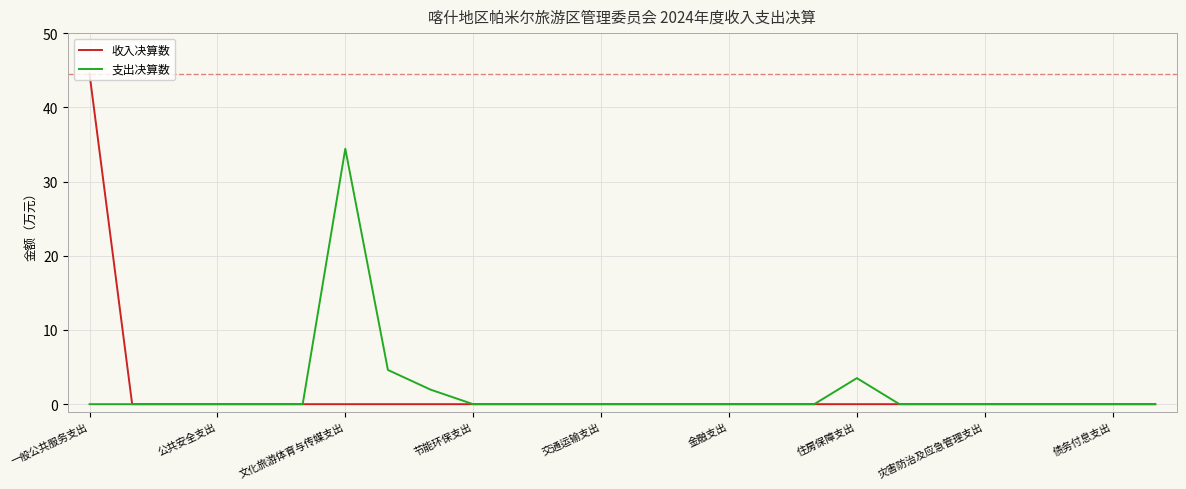

What is the maximum value for 收入决算数?

44.5